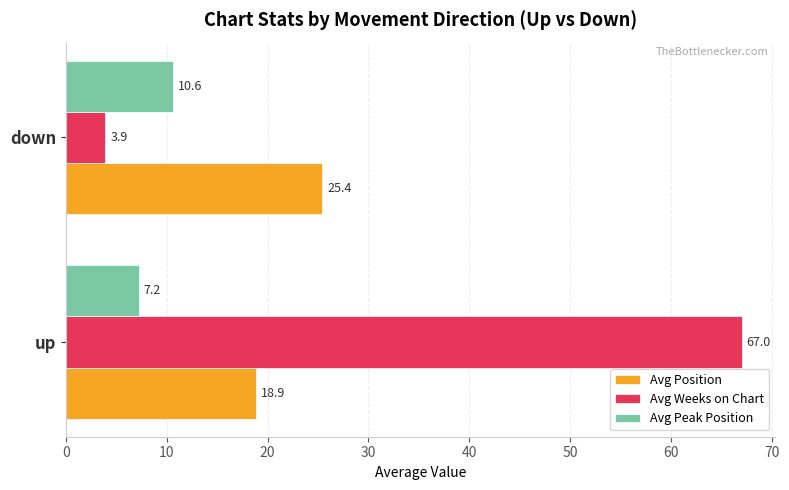

What is the sum of all Avg Position values?

44.3